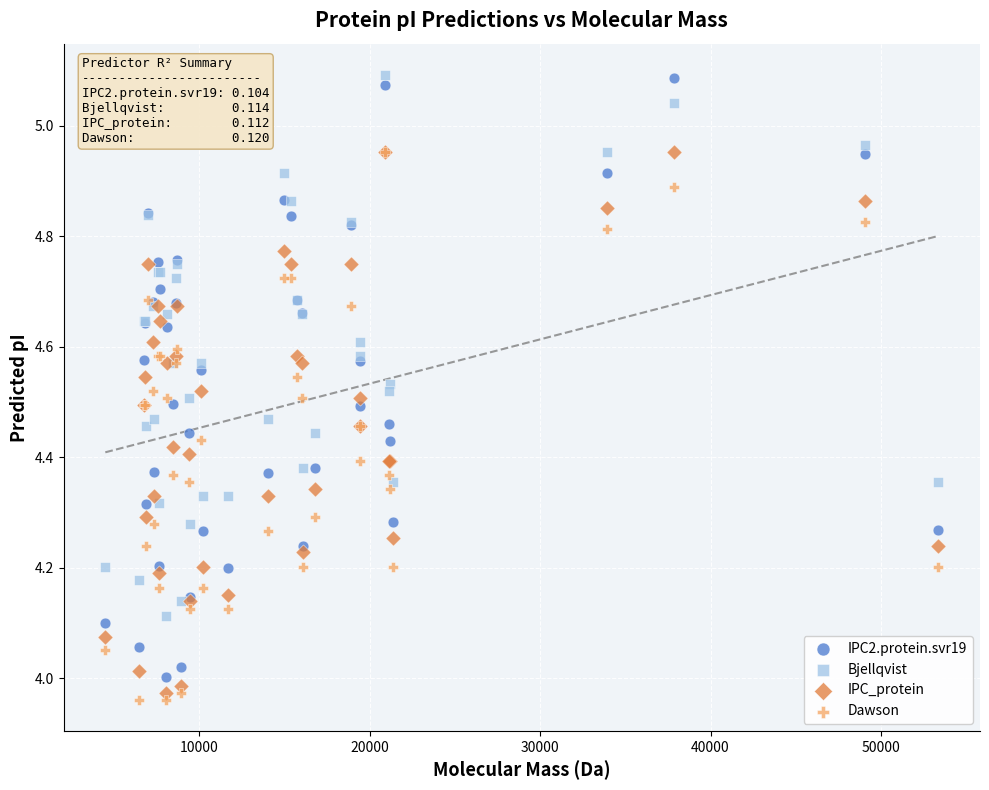

What are all the series names shown in the legend?

IPC2.protein.svr19, Bjellqvist, IPC_protein, Dawson